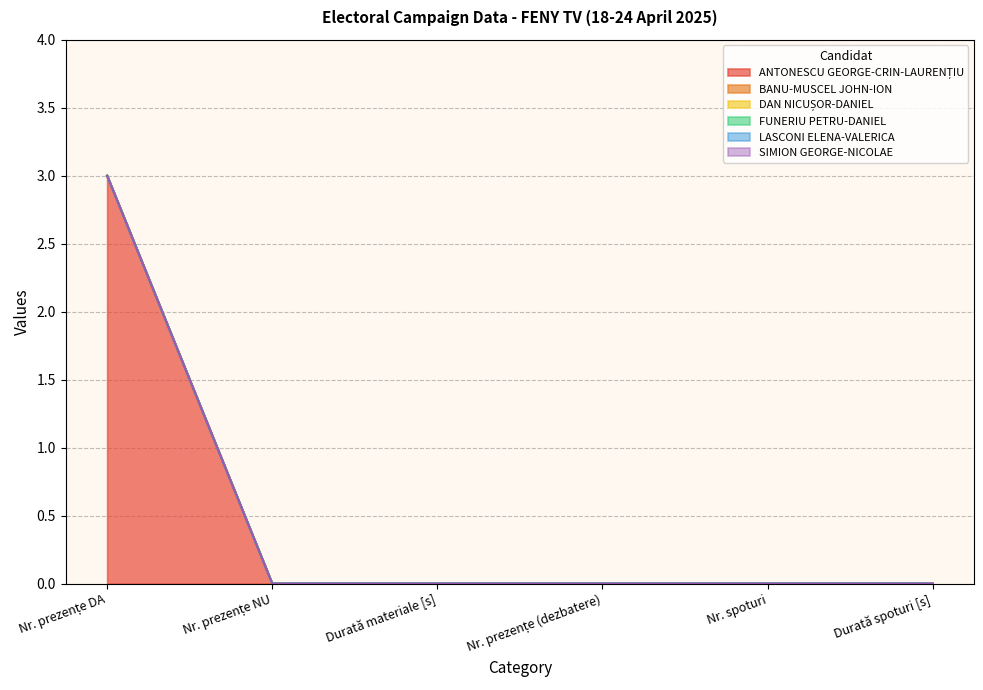

Which series changed the most between Nr. prezențe NU and Durată spoturi [s]?

ANTONESCU GEORGE-CRIN-LAURENȚIU